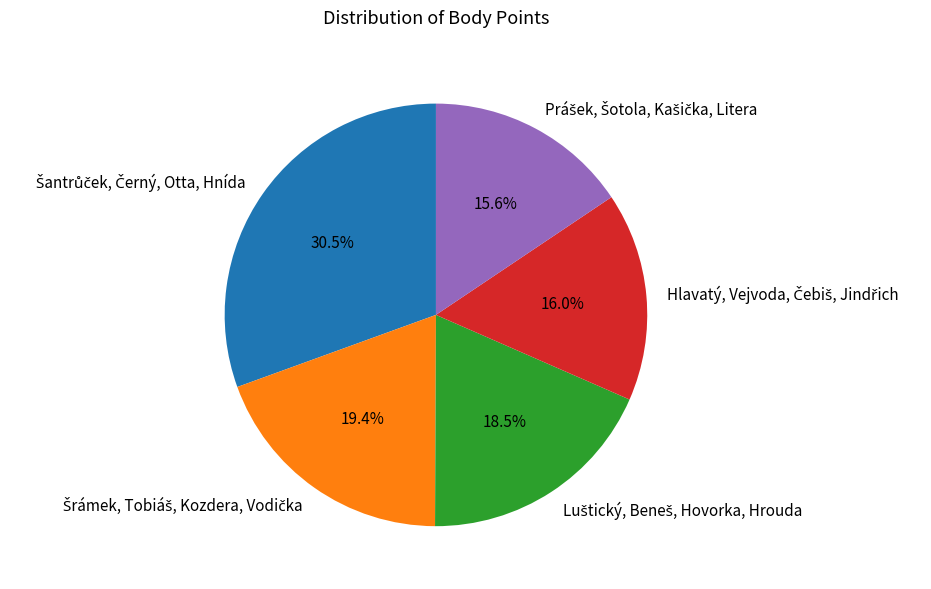

Does any single category account for the majority?

No